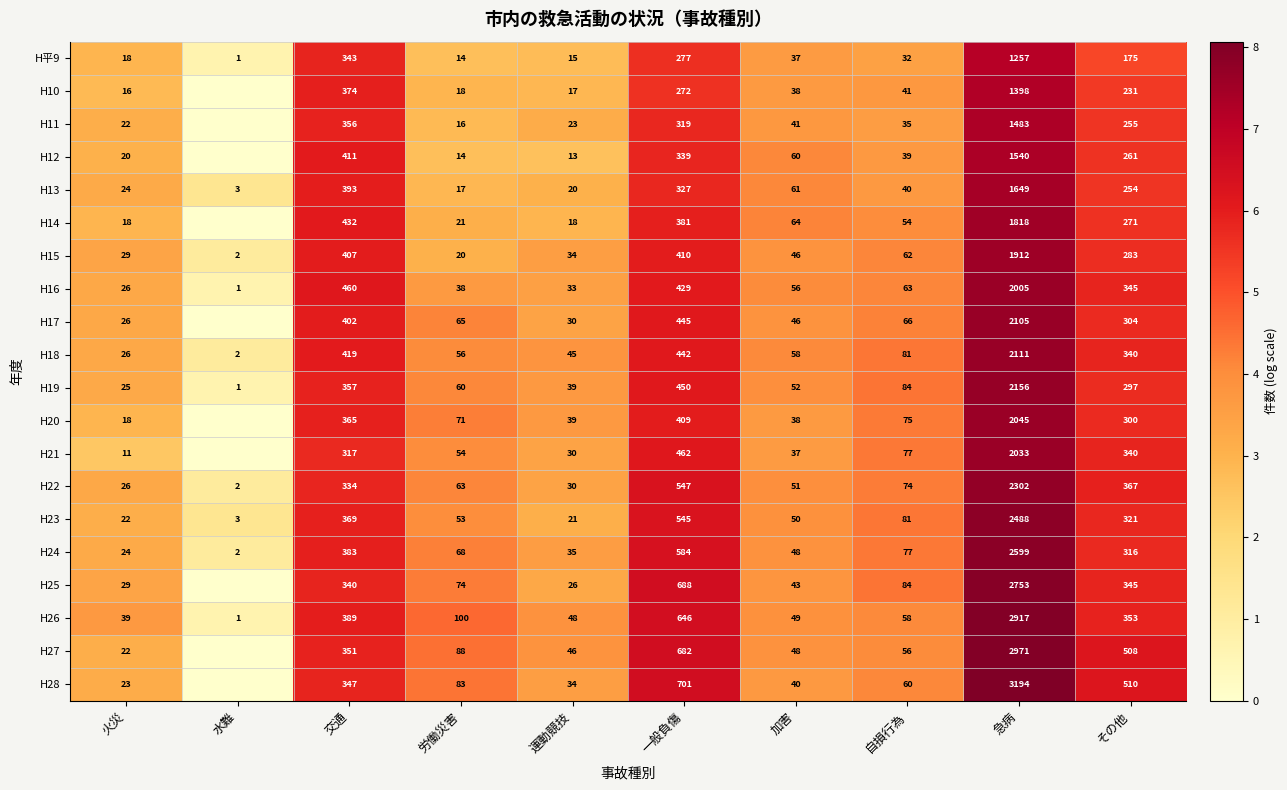

Is the value of H平9 at 加害 greater than the value of H12 at 火災?

Yes